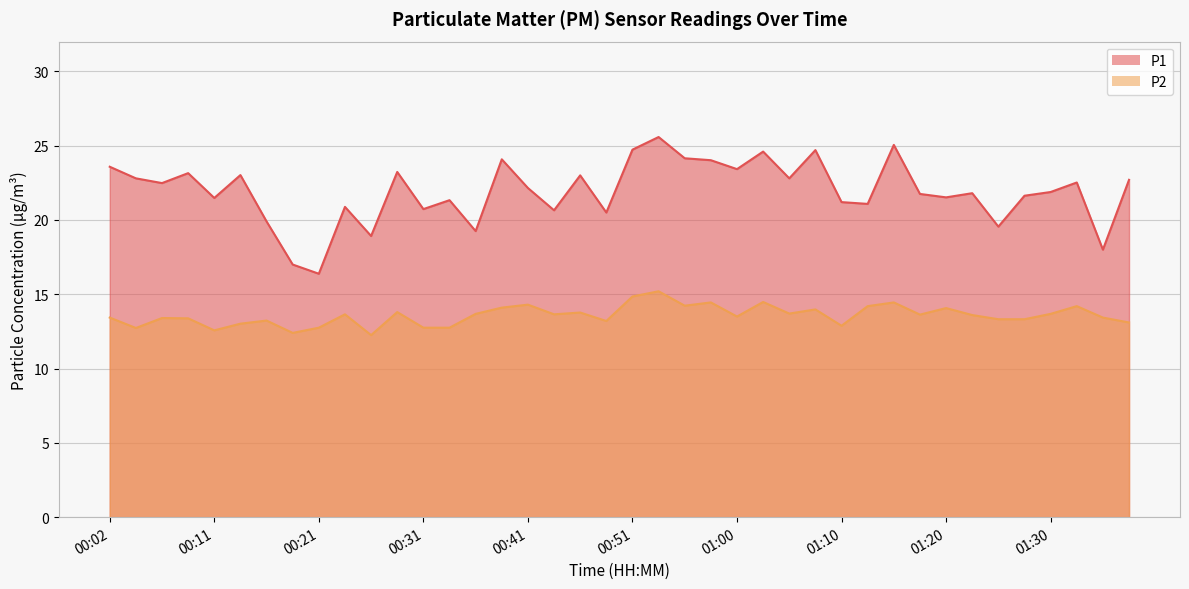

What is the maximum value shown in the chart?

25.6